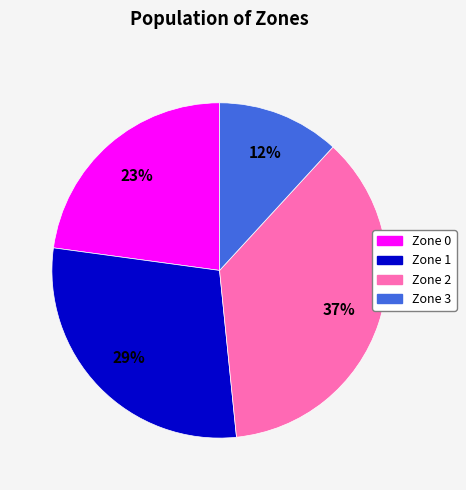

To the nearest percent, what is the average slice percentage?

25%